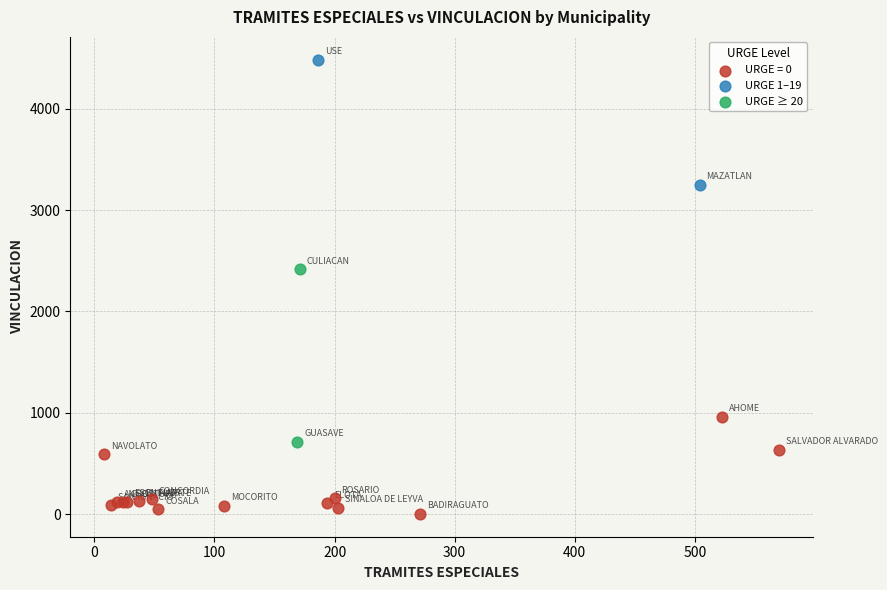

Which series has the widest spread of Y values?

URGE ≥ 20